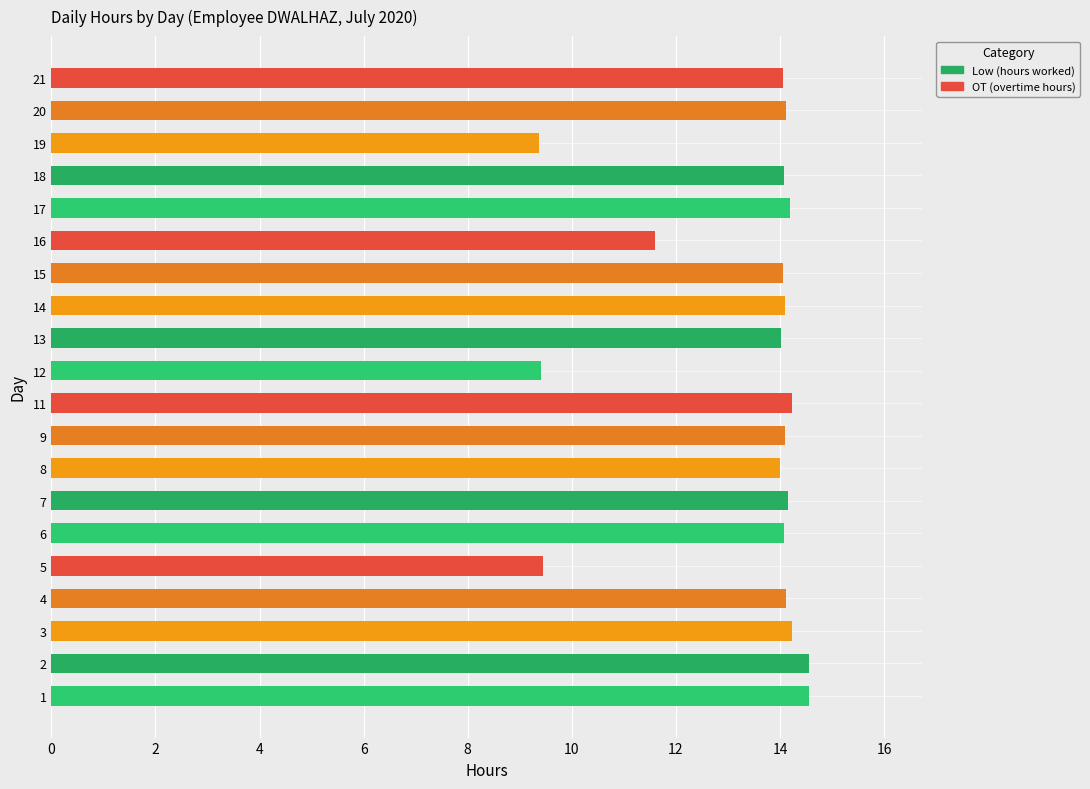

Between 11 and 18, which is larger?

11